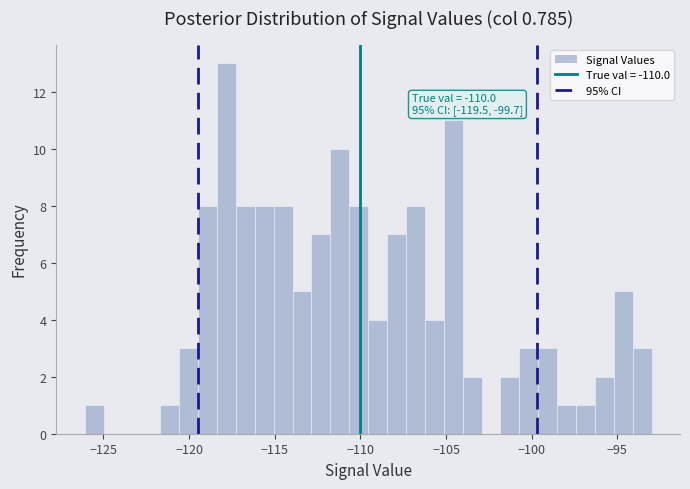

Read against the x-axis, roughly where is the centre of the tallest bar?

-118.0